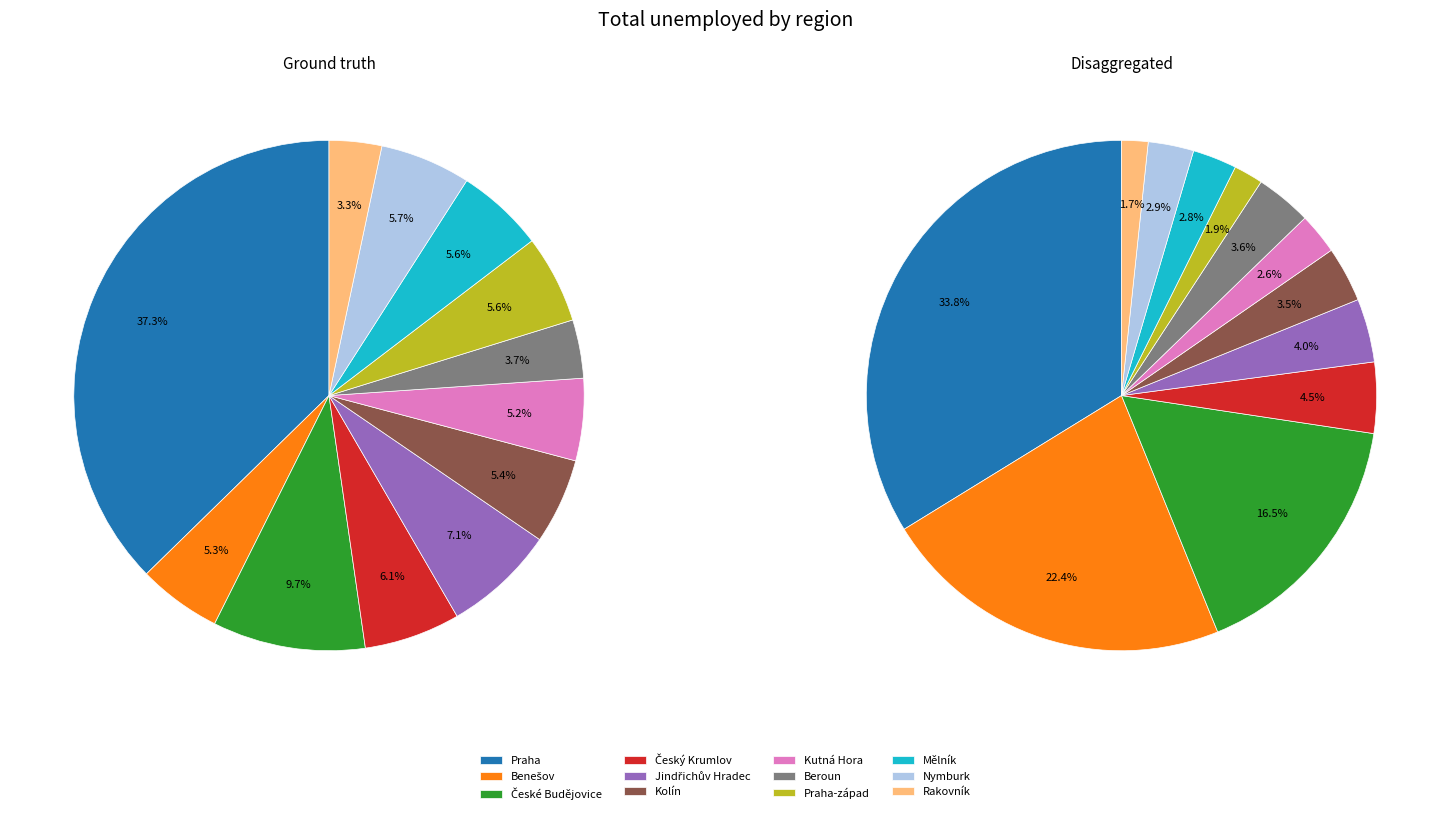

True or false: Kolín accounts for 14% of the total.

False